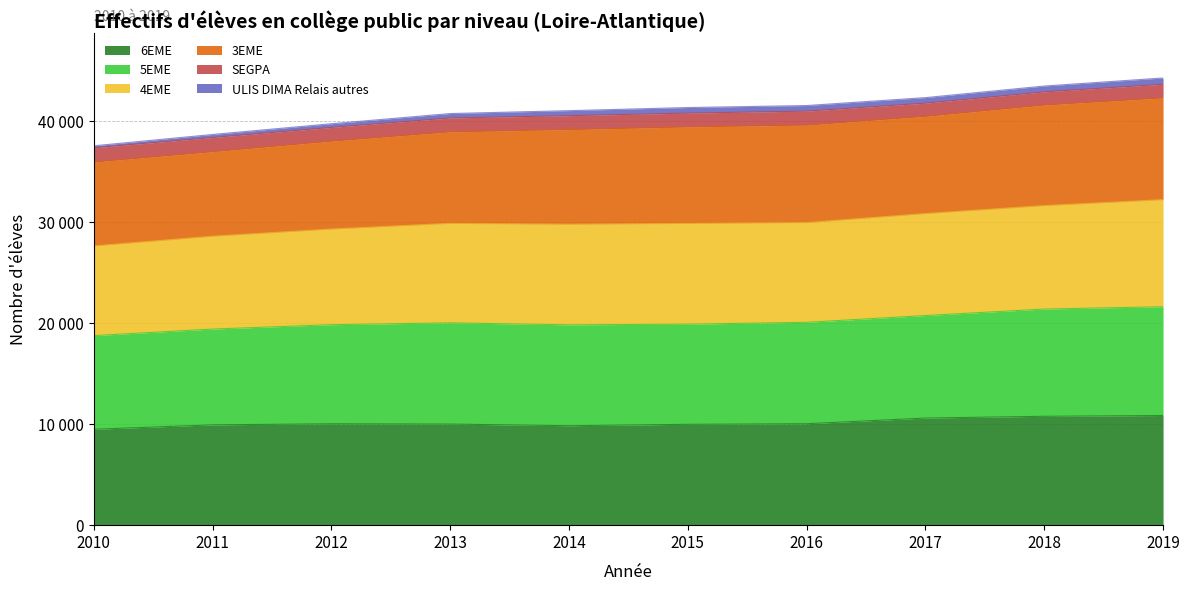

True or false: 5EME and 4EME intersect in this chart.

False